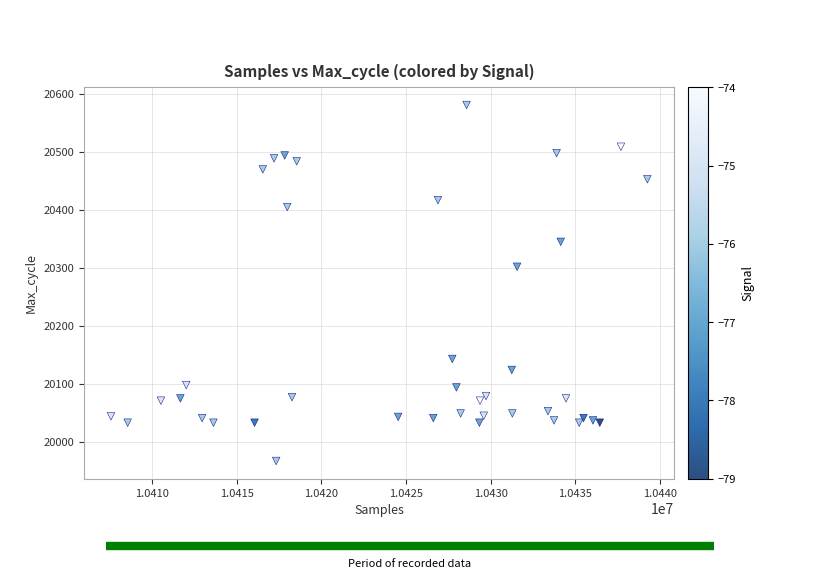

What Y value in the scatter plot is closest to 20274?

20302